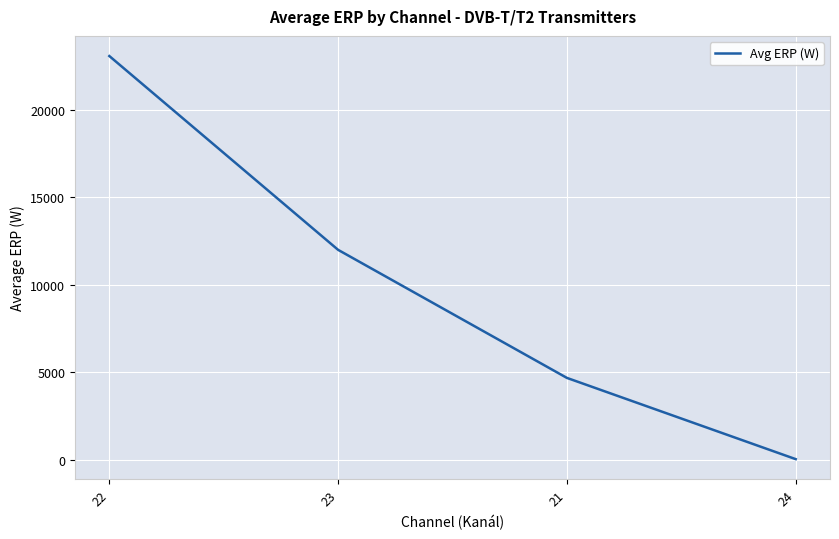

True or false: there are more than 1 points higher than both neighbors.

False